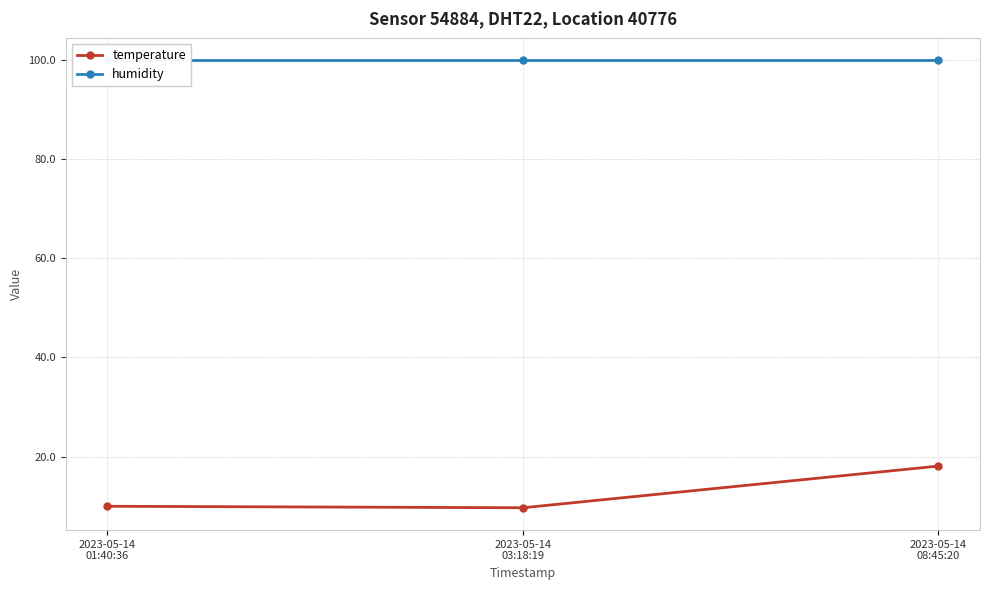

Is it true that humidity equals 99.9 at 2023-05-14
01:40:36?

True